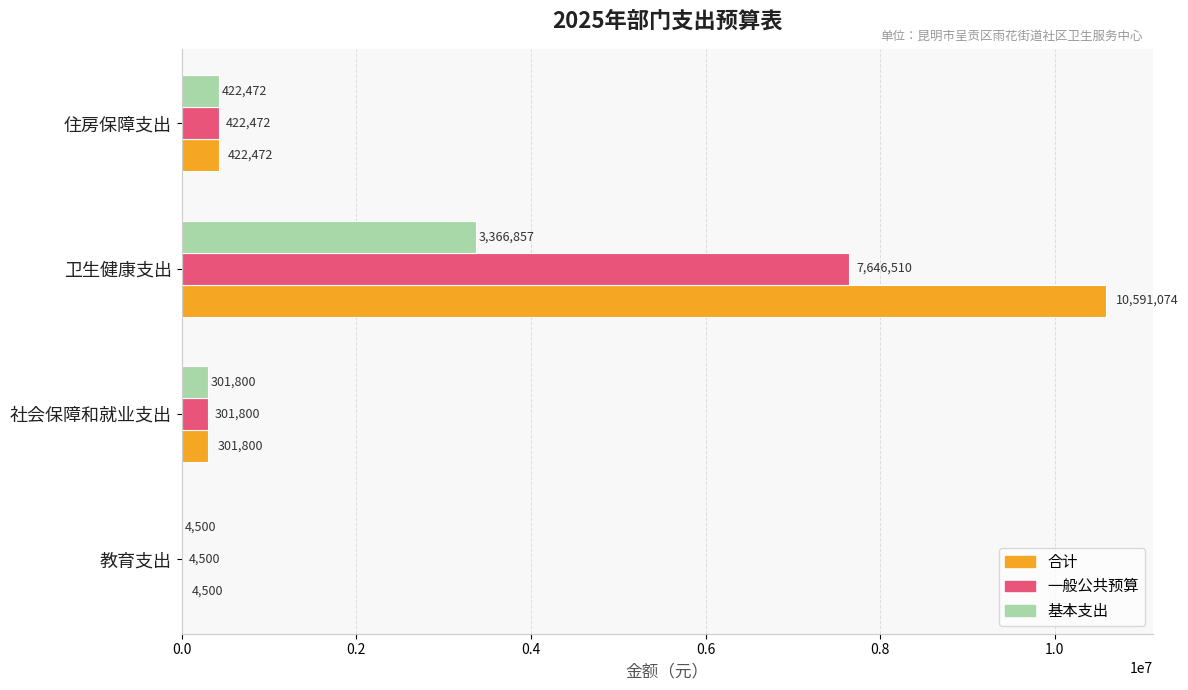

Where is 一般公共预算 nearest to the value 3825505?

住房保障支出